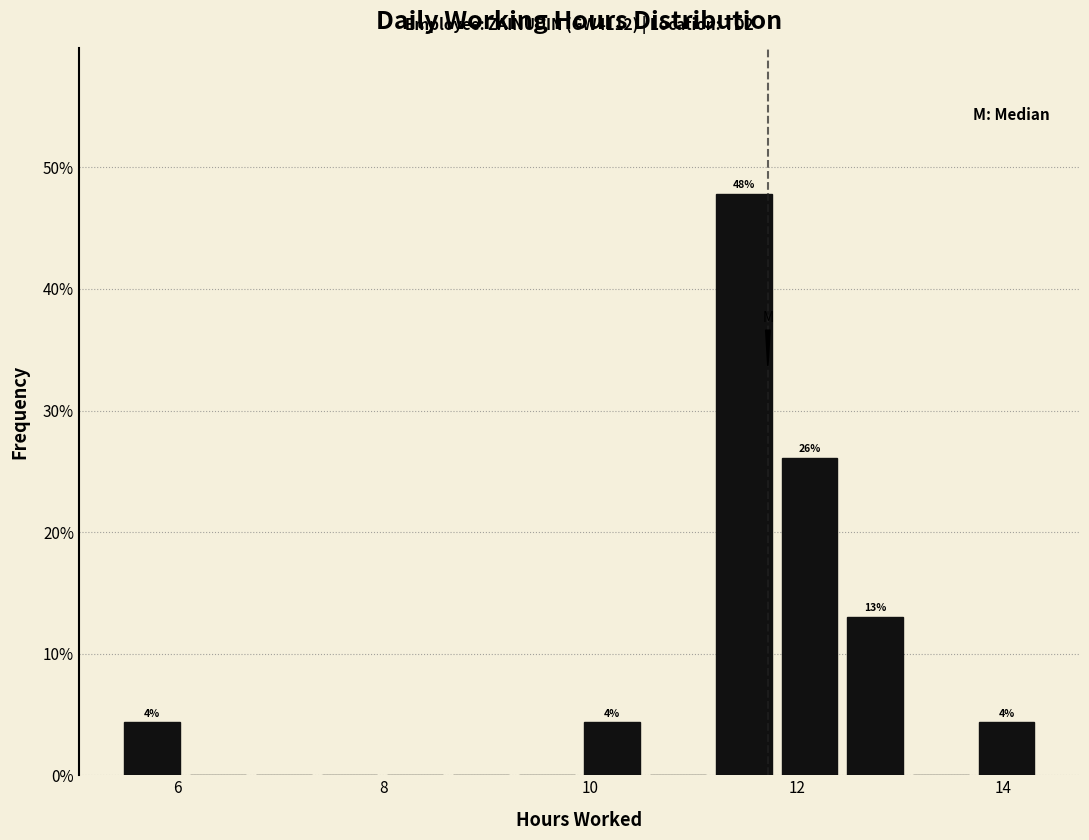

Around what value on the x-axis is the tallest bar? Give the approximate position of its centre, as read against the axis.

11.4